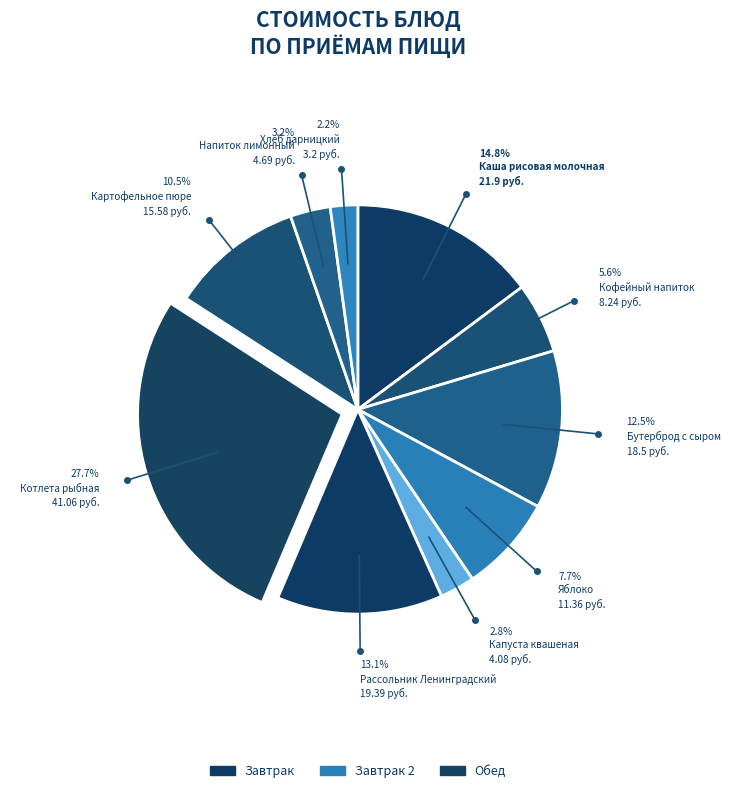

Which category has the biggest portion of the pie?

Котлета рыбная